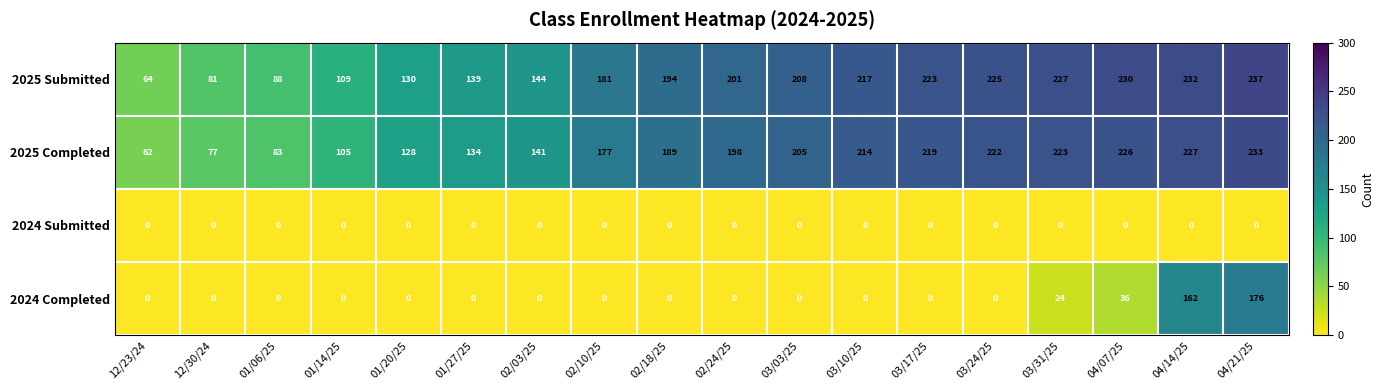

At which category is the sum across all series the highest?

04/21/25